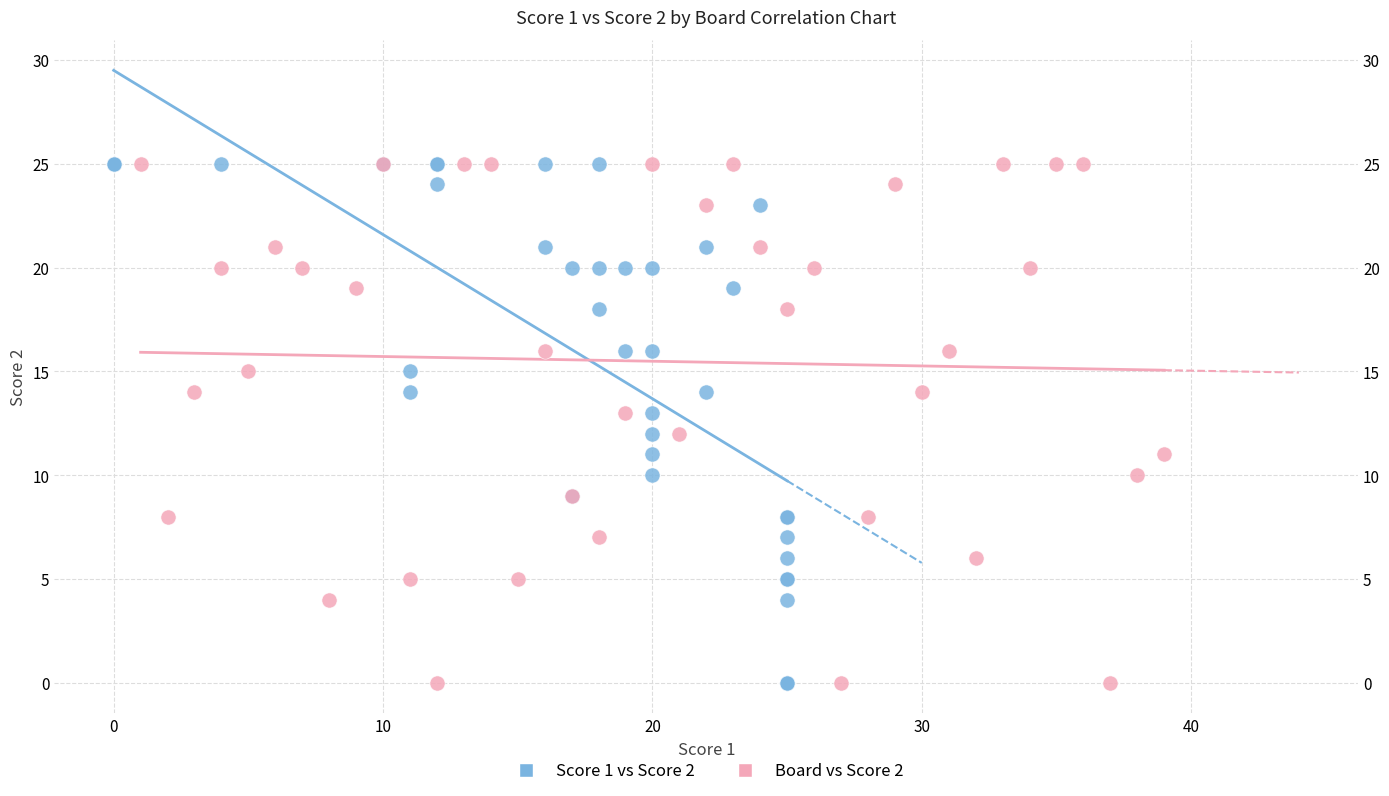

What are all the series names shown in the legend?

Score 1 vs Score 2, Board vs Score 2